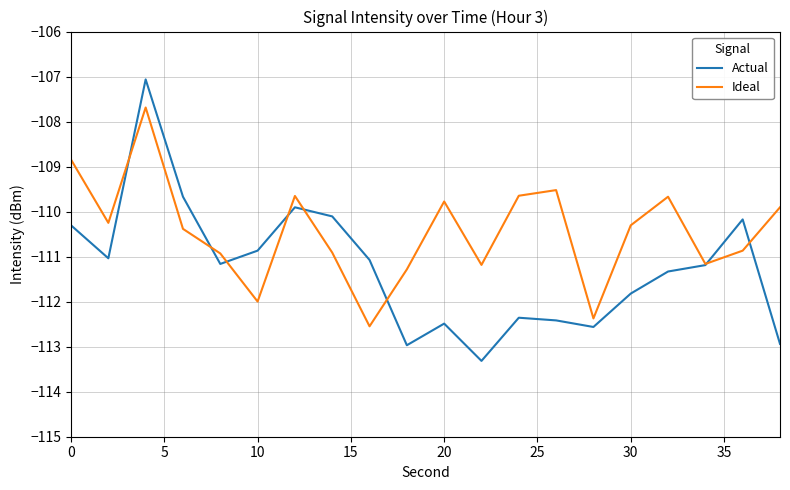

Is this an area chart (filled region under the line)?

No